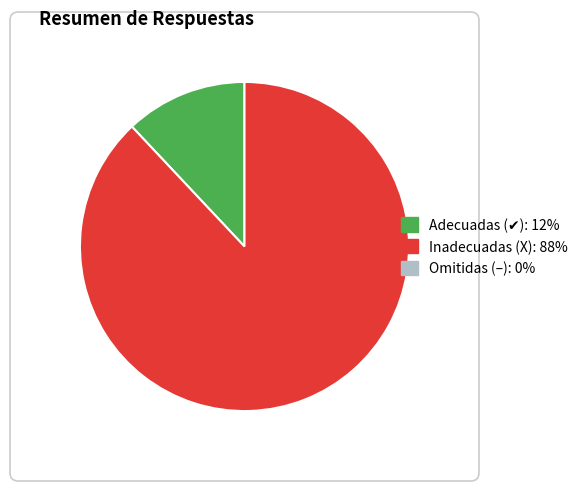

How many slices are in this pie chart?

2